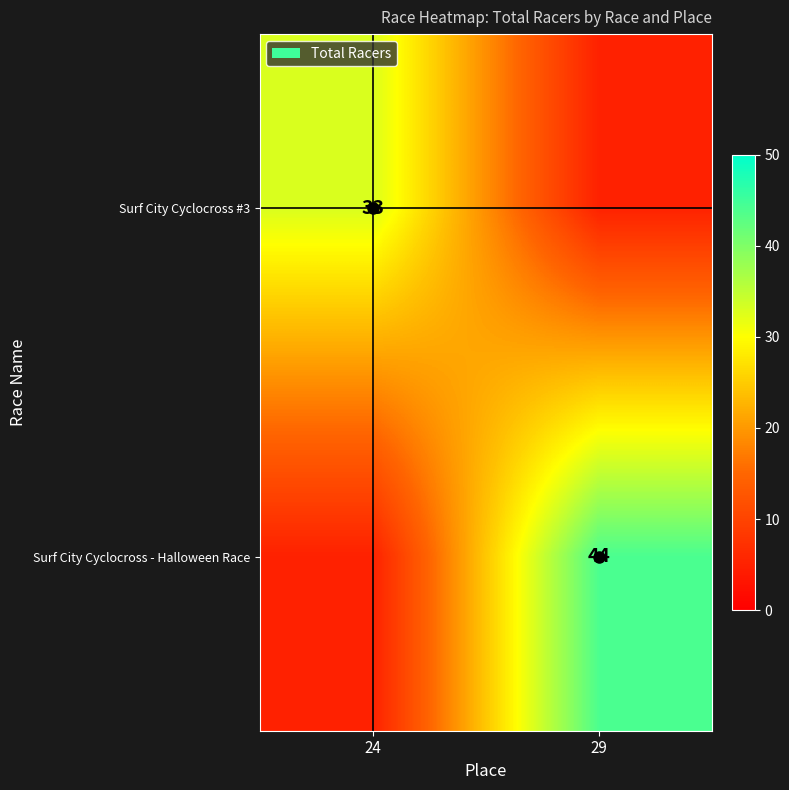

How many categories are shown in the chart?

2